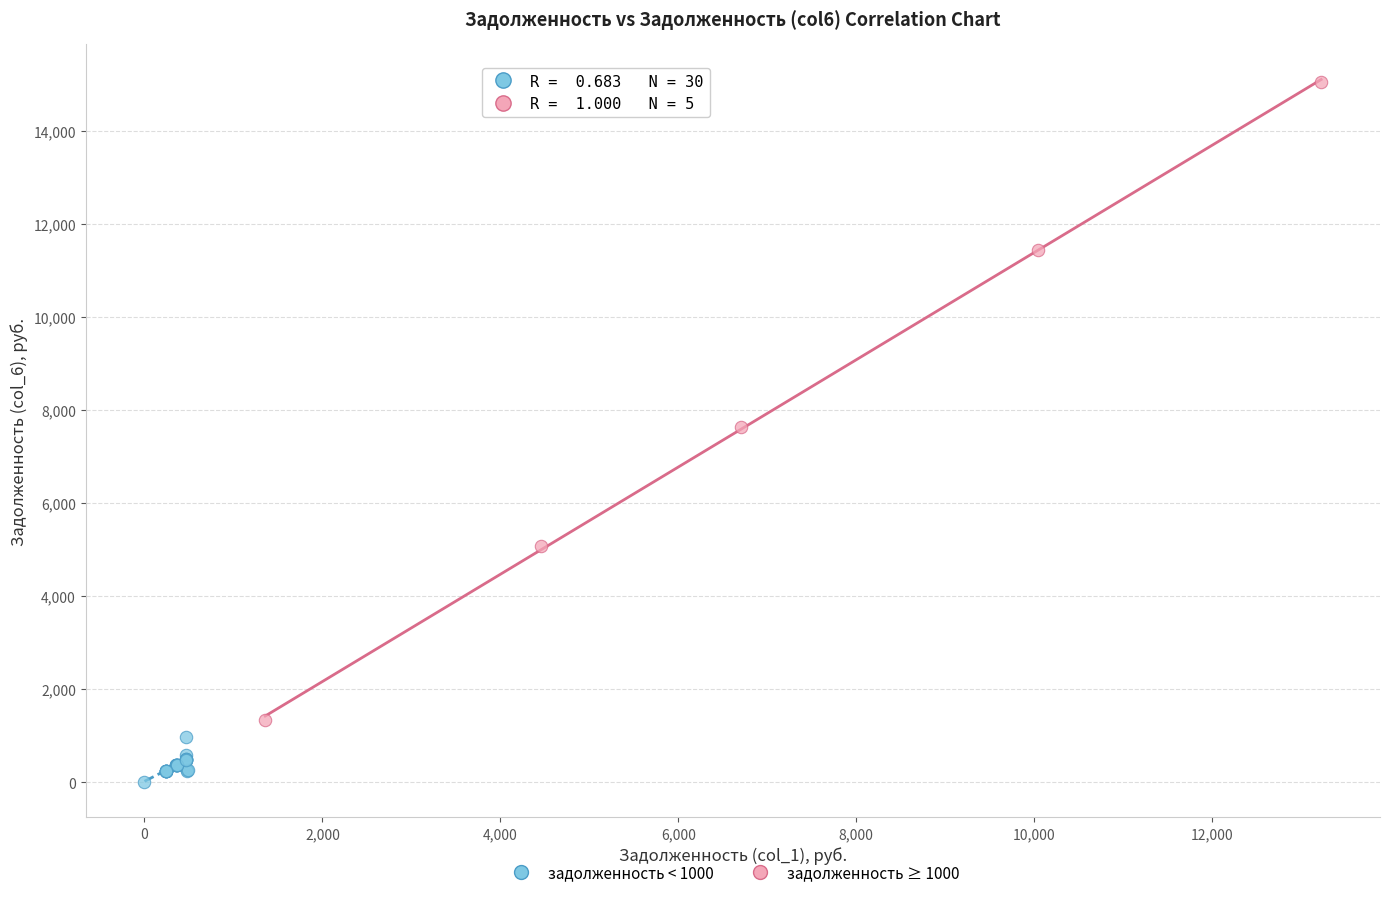

Which series reaches the maximum Y coordinate?

задолженность ≥ 1000